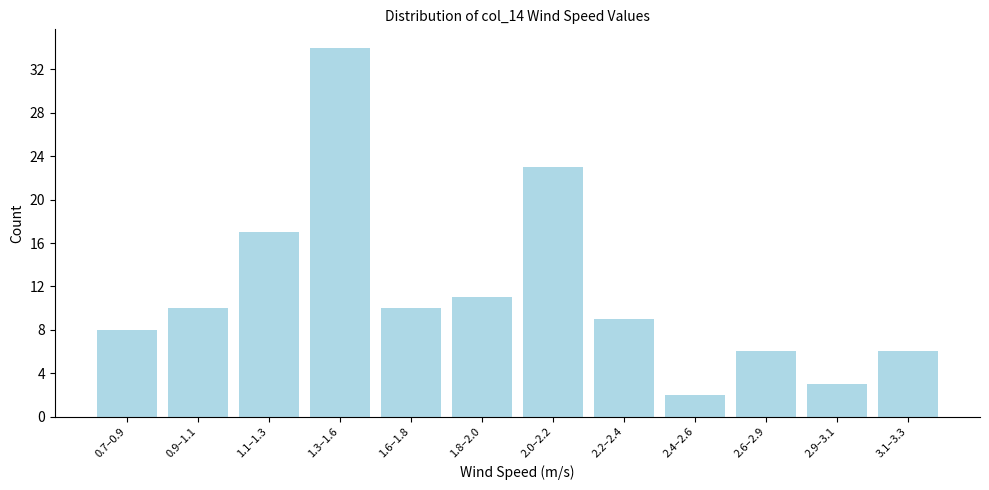

Reading left to right, transcribe all the data shown in this chart.

8	10	17	34	10	11	23	9	2	6	3	6